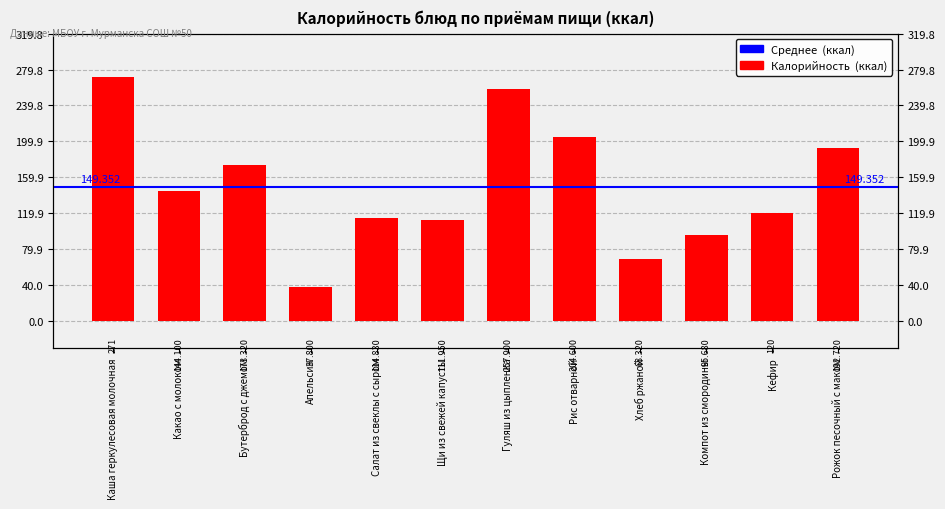

What is the maximum value shown in the chart?

271.0